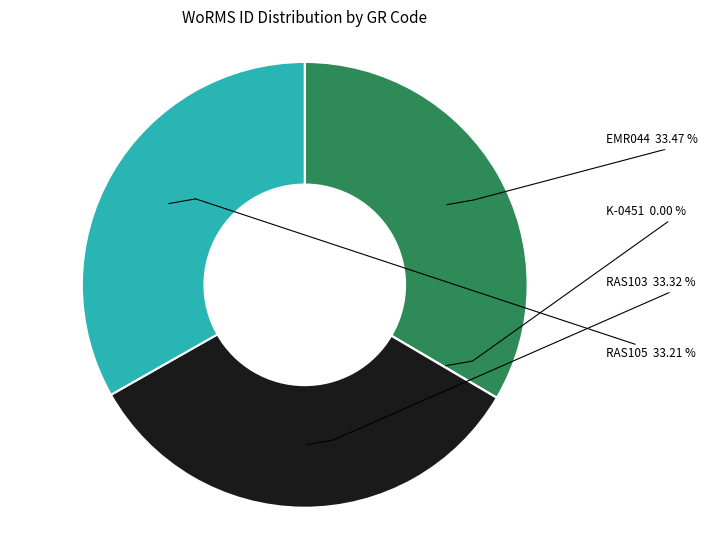

Is RAS105 the majority of the pie?

No